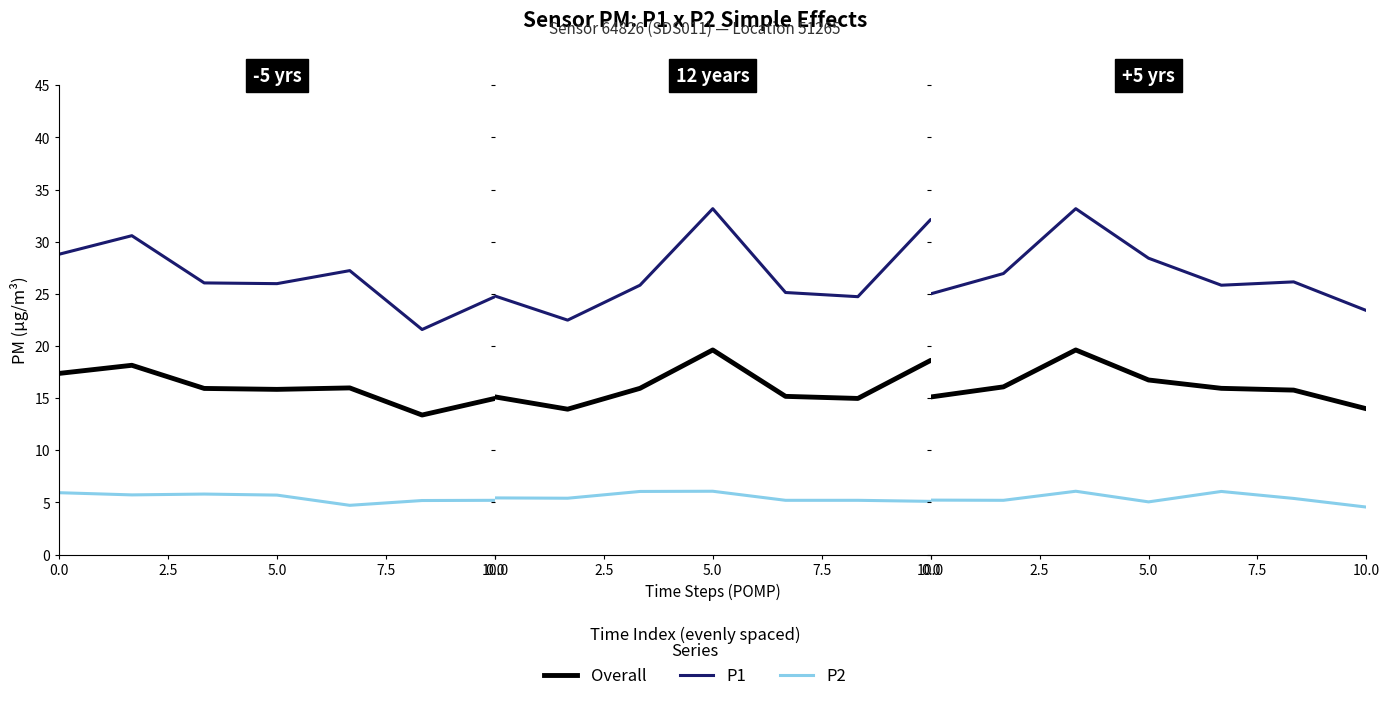

Is the value of Overall at 2.5 greater than the value of P2 at 5?

Yes